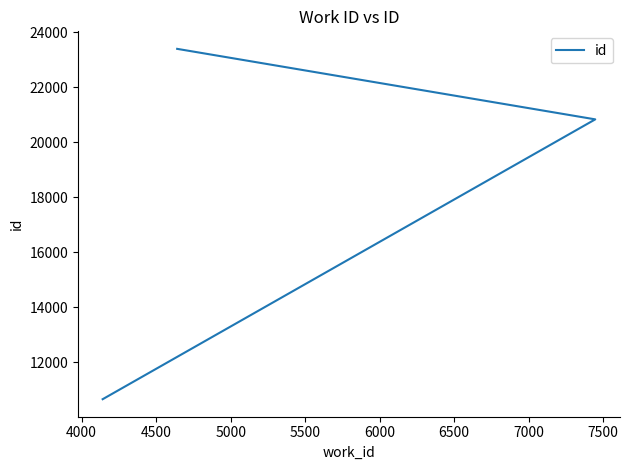

The chart shows a value of 9701 at 4500. True or false?

False